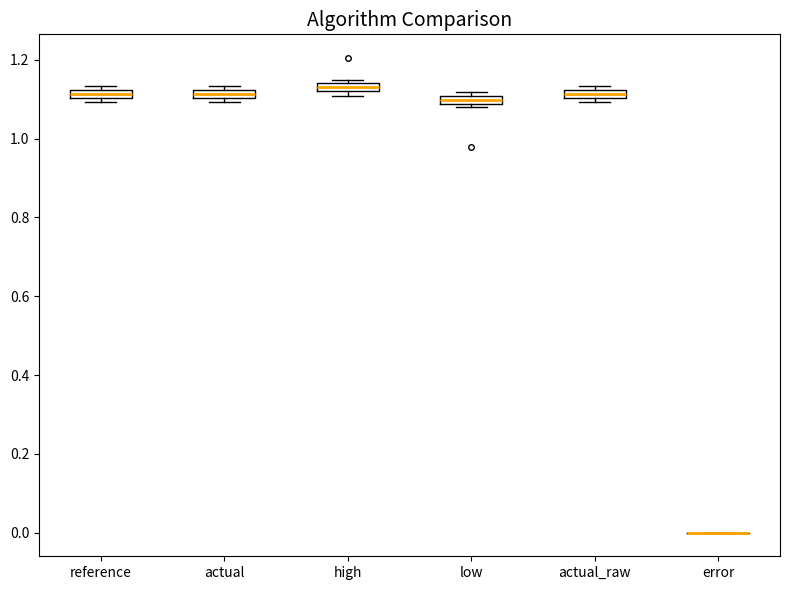

Where is the upper edge of the box for high on the y-axis? The values are not printed on the chart, so give them approximately, as read against the axis.

1.14